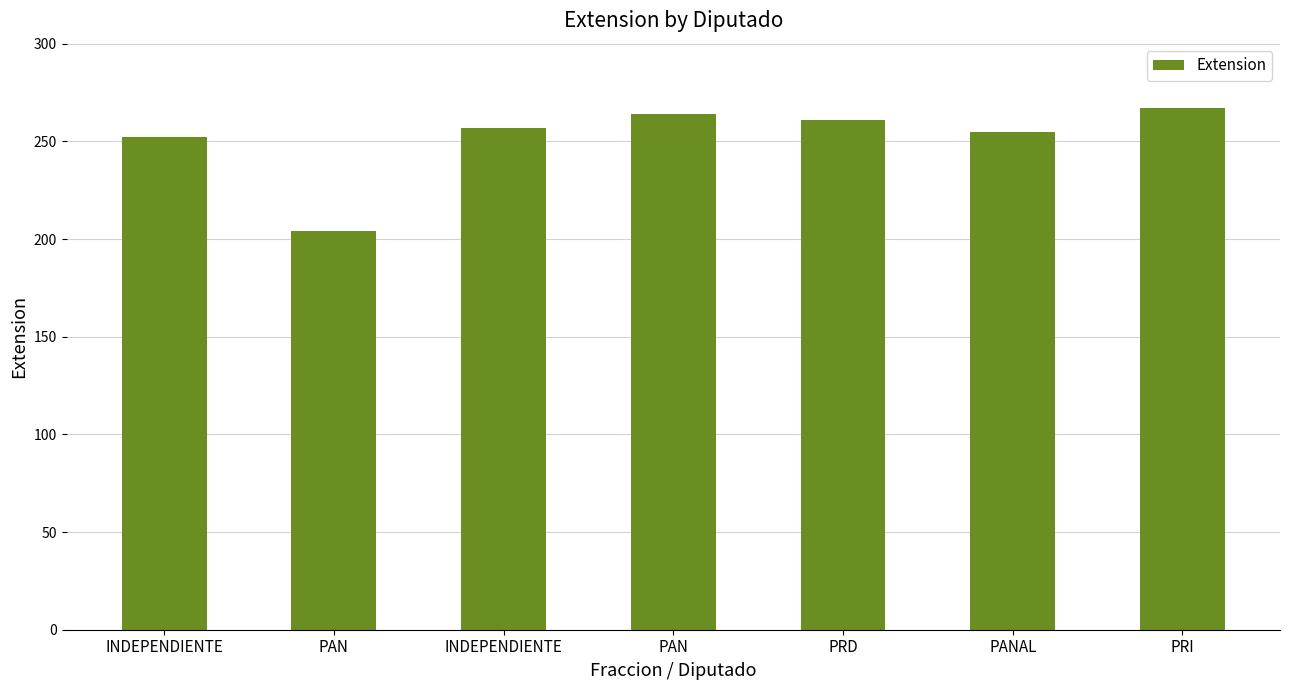

Where does the data first go above 257?

PAN